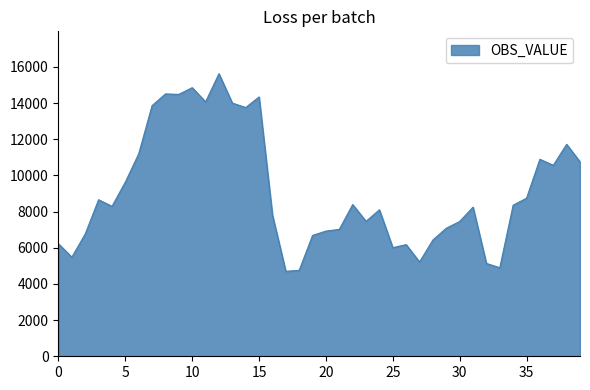

What is the maximum value shown in the chart?

15628